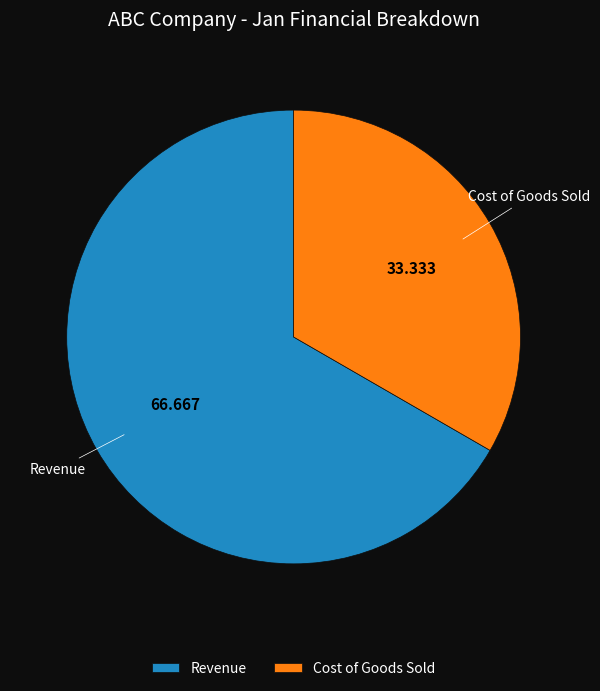

Is the sum of Revenue and Cost of Goods Sold greater than half?

Yes